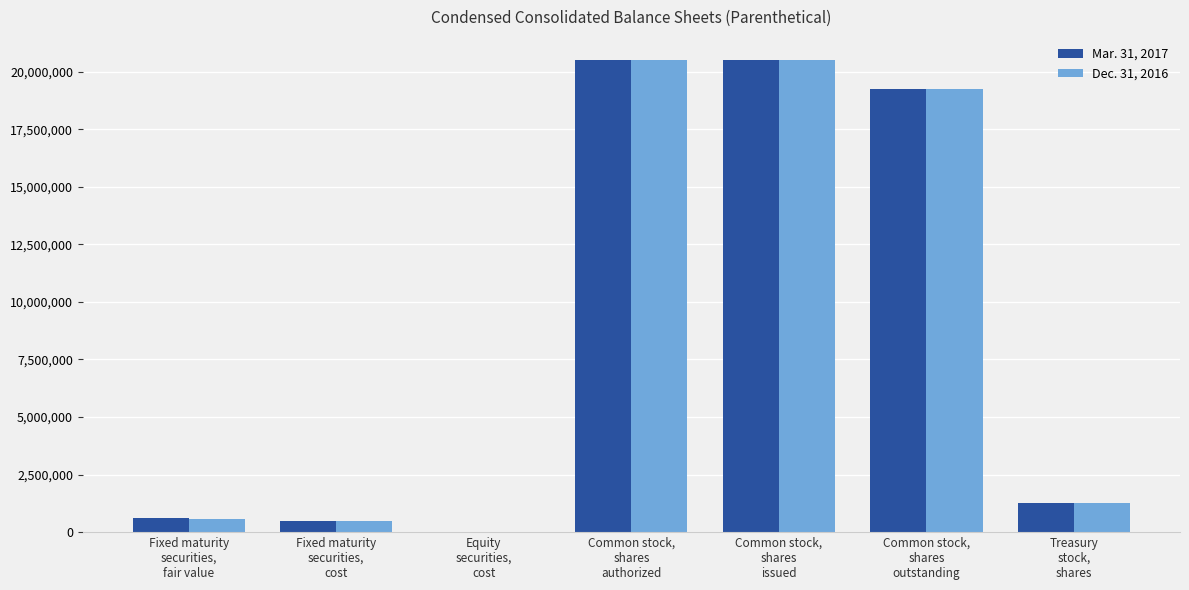

What are all the series names shown in the legend?

Mar. 31, 2017, Dec. 31, 2016